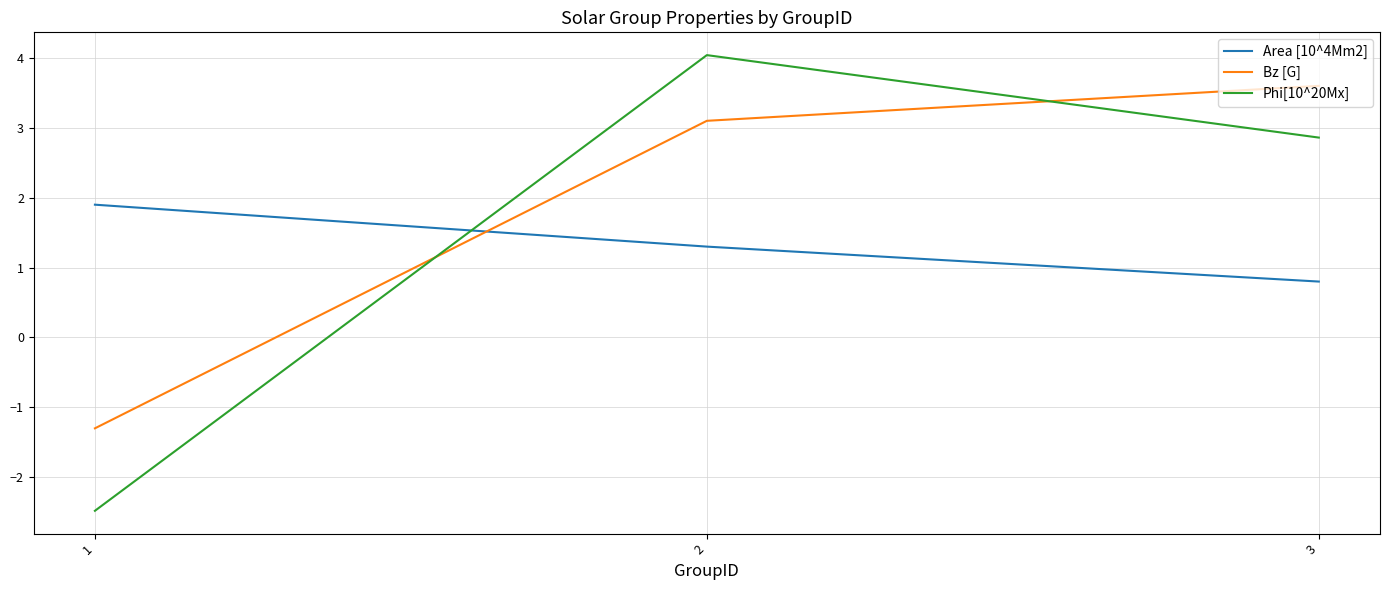

Does the chart have visible grid lines?

Yes